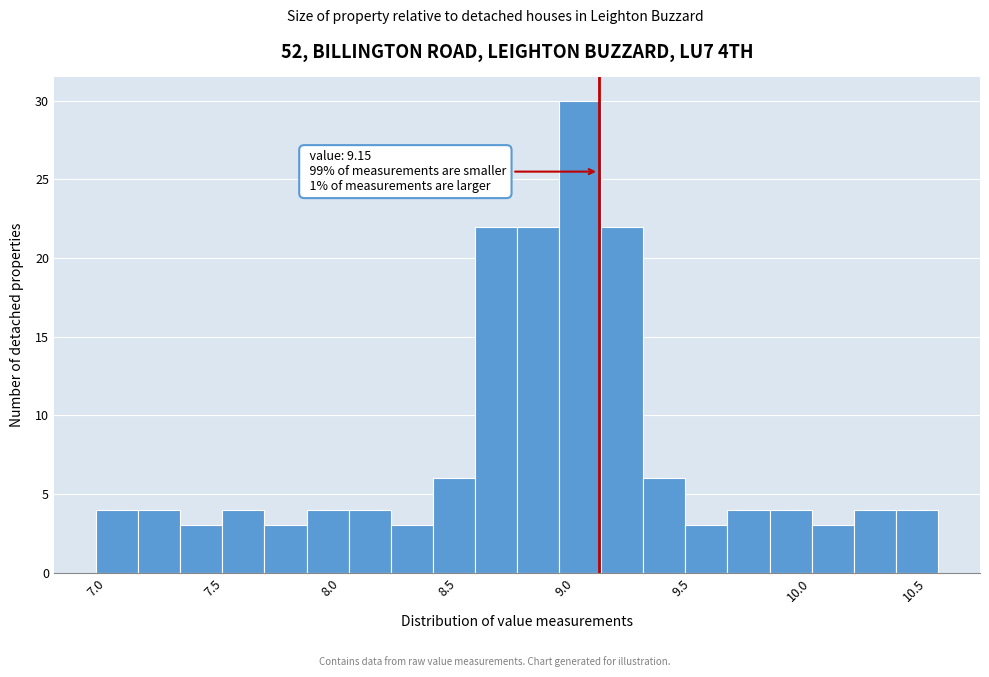

Around what value on the x-axis is the tallest bar? Give the approximate position of its centre, as read against the axis.

9.05